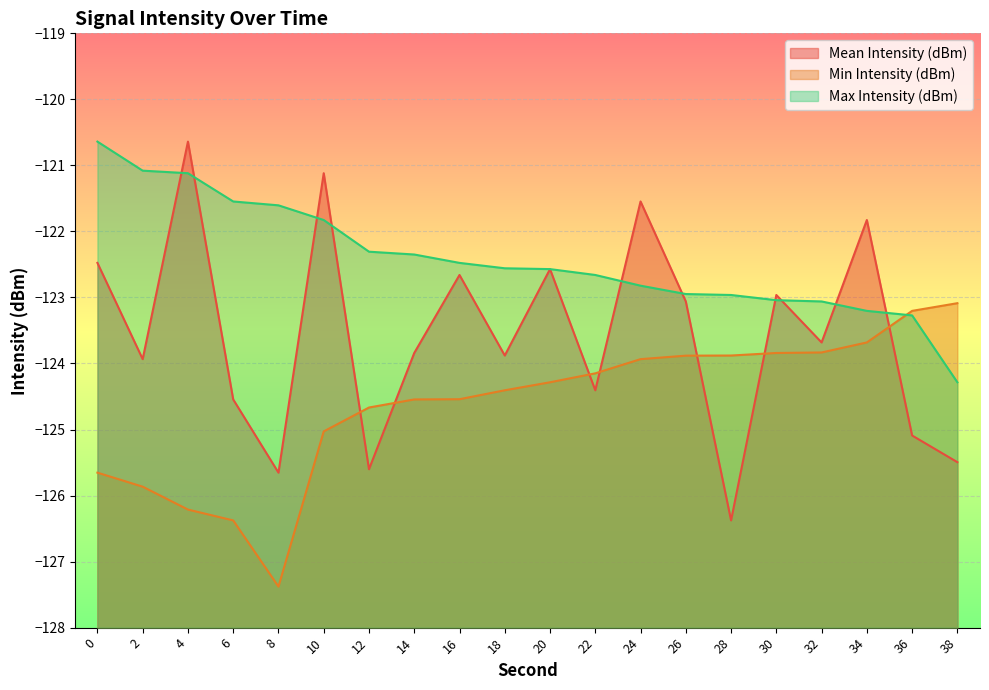

Is it true that Mean Intensity (dBm) equals -173.1 at 24?

False